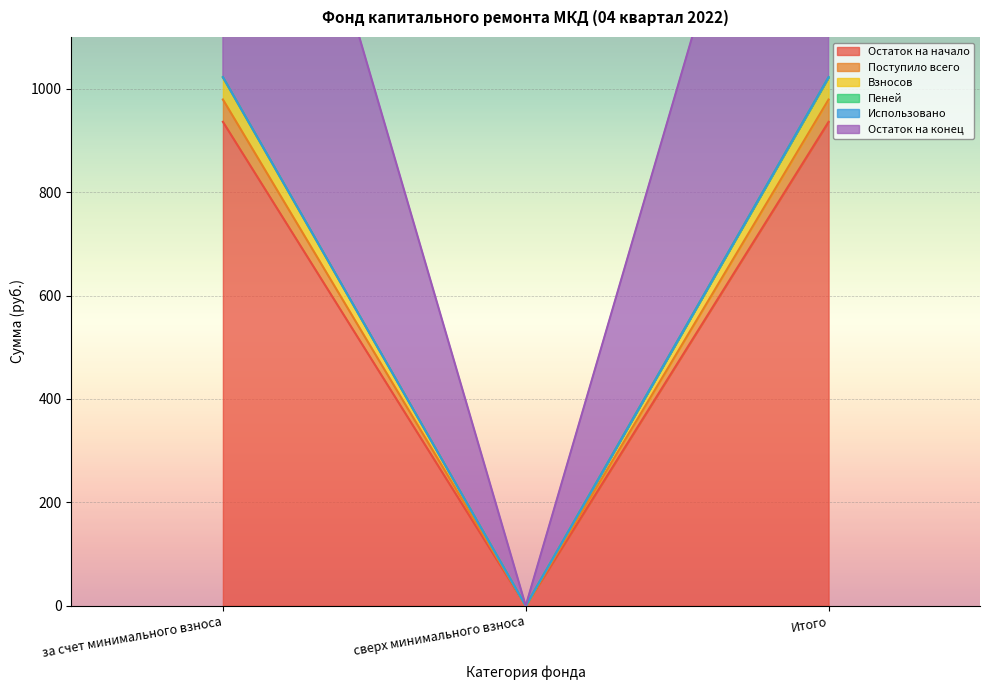

Does the chart display data point markers on the line(s)?

No